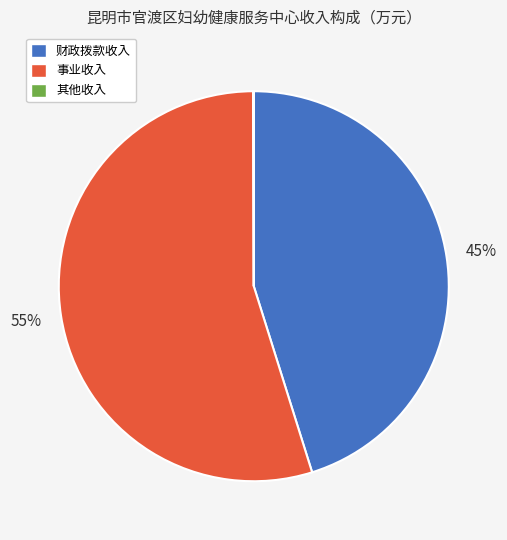

The 事业收入 slice represents 47% of the pie. True or false?

False